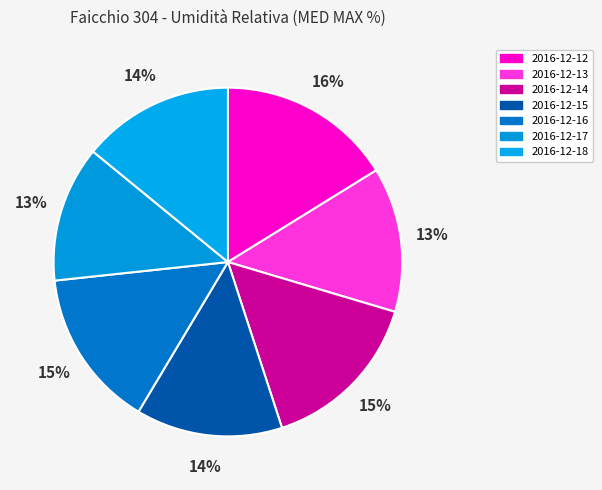

How many segments does this pie chart have?

7